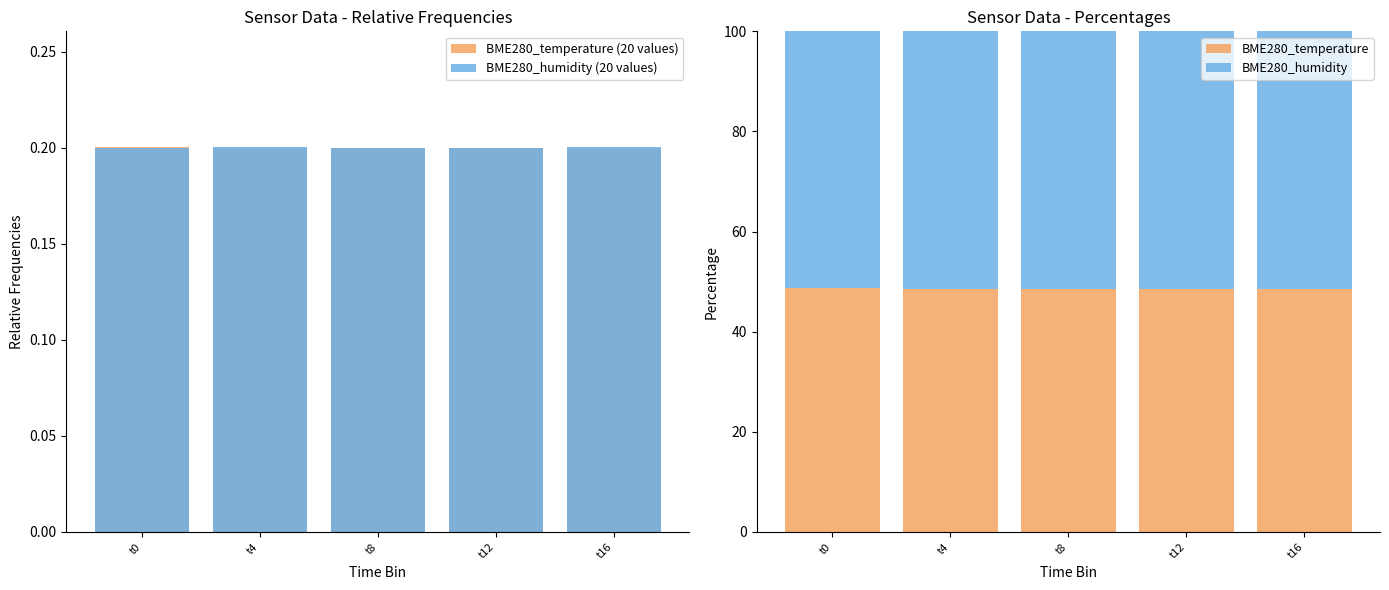

Read the BME280_humidity (20 values) value at t4.

0.2